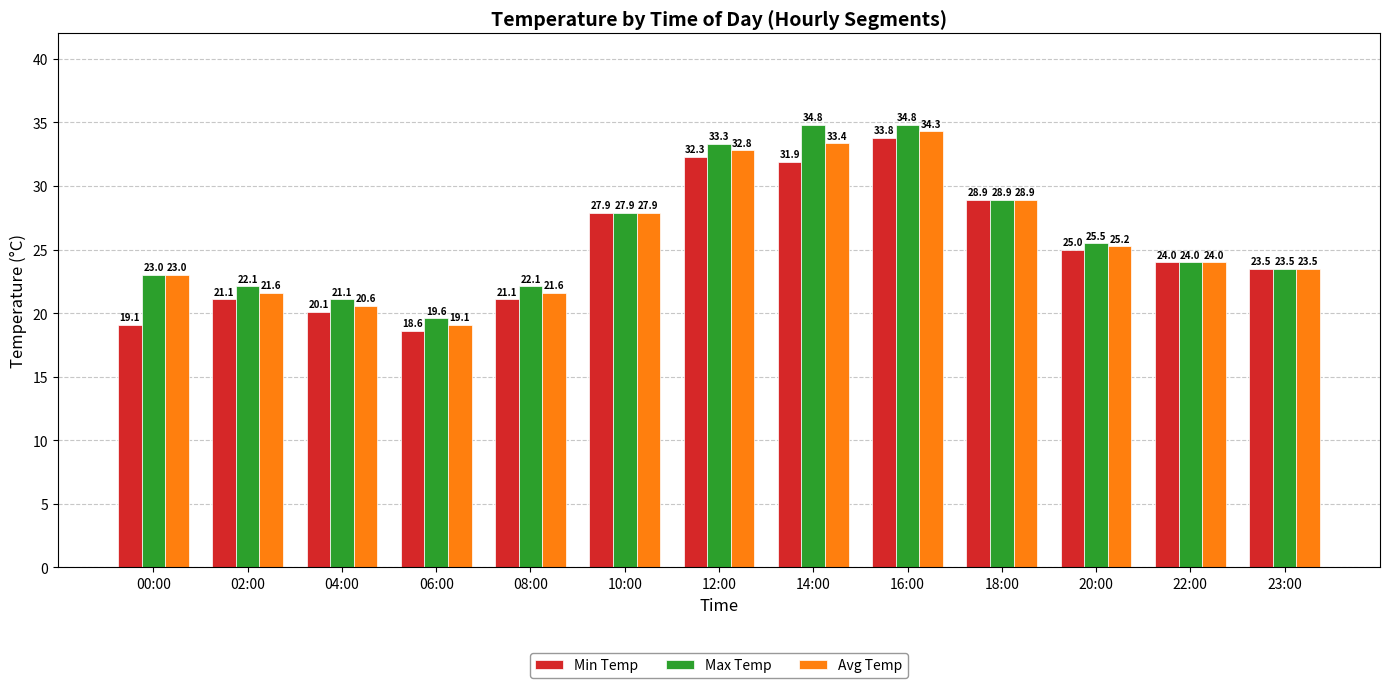

What is the maximum value shown in the chart?

34.8